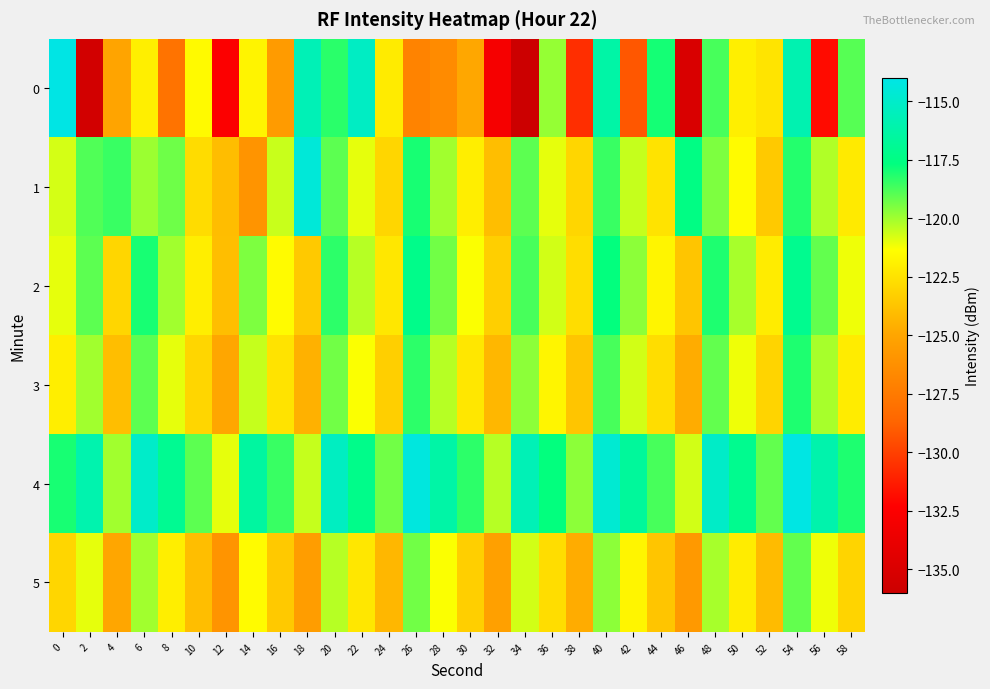

Reading right to left, what are all the values shown in this chart?

0: 58=-118.9	56=-131.9	54=-115.9	52=-122.4	50=-122.0	48=-118.7	46=-135.0	44=-118.0	42=-129.2	40=-116.3	38=-130.7	36=-119.8	34=-136.1	32=-132.9	30=-124.9	28=-126.5	26=-127.0	24=-122.2	22=-115.2	20=-118.3	18=-115.7	16=-125.6	14=-121.7	12=-132.5	10=-121.6	8=-127.9	6=-122.0	4=-125.1	2=-135.5	0=-114.1
1: 58=-122.2	56=-120.2	54=-118.2	52=-123.5	50=-121.5	48=-119.5	46=-117.5	44=-122.5	42=-120.5	40=-118.5	38=-123.0	36=-121.0	34=-119.0	32=-124.0	30=-122.0	28=-120.0	26=-118.0	24=-123.0	22=-121.0	20=-119.0	18=-114.5	16=-120.5	14=-126.0	12=-124.0	10=-122.8	8=-119.3	6=-119.9	4=-118.5	2=-118.8	0=-120.7
2: 58=-121.1	56=-119.1	54=-117.1	52=-122.1	50=-120.1	48=-118.1	46=-123.7	44=-121.7	42=-119.7	40=-117.7	38=-122.7	36=-120.7	34=-118.7	32=-123.3	30=-121.3	28=-119.3	26=-117.3	24=-122.3	22=-120.3	20=-118.3	18=-123.5	16=-121.5	14=-119.5	12=-124.0	10=-122.0	8=-120.0	6=-118.0	4=-123.0	2=-119.0	0=-121.0
3: 58=-122.1	56=-120.1	54=-118.1	52=-123.1	50=-121.1	48=-119.1	46=-124.7	44=-122.7	42=-120.7	40=-118.7	38=-123.7	36=-121.7	34=-119.7	32=-124.3	30=-122.3	28=-120.3	26=-118.3	24=-123.3	22=-121.3	20=-119.3	18=-124.5	16=-122.5	14=-120.5	12=-125.0	10=-123.0	8=-121.0	6=-119.0	4=-124.0	2=-120.0	0=-122.0
4: 58=-118.1	56=-116.1	54=-114.1	52=-119.1	50=-117.1	48=-115.1	46=-120.7	44=-118.7	42=-116.7	40=-114.7	38=-119.7	36=-117.7	34=-115.7	32=-120.3	30=-118.3	28=-116.3	26=-114.3	24=-119.3	22=-117.3	20=-115.3	18=-120.5	16=-118.5	14=-116.5	12=-121.0	10=-119.0	8=-117.0	6=-115.0	4=-120.0	2=-116.0	0=-118.0
5: 58=-123.1	56=-121.1	54=-119.1	52=-124.1	50=-122.1	48=-120.1	46=-125.7	44=-123.7	42=-121.7	40=-119.7	38=-124.7	36=-122.7	34=-120.7	32=-125.3	30=-123.3	28=-121.3	26=-119.3	24=-124.3	22=-122.3	20=-120.3	18=-125.5	16=-123.5	14=-121.5	12=-126.0	10=-124.0	8=-122.0	6=-120.0	4=-125.0	2=-121.0	0=-123.0